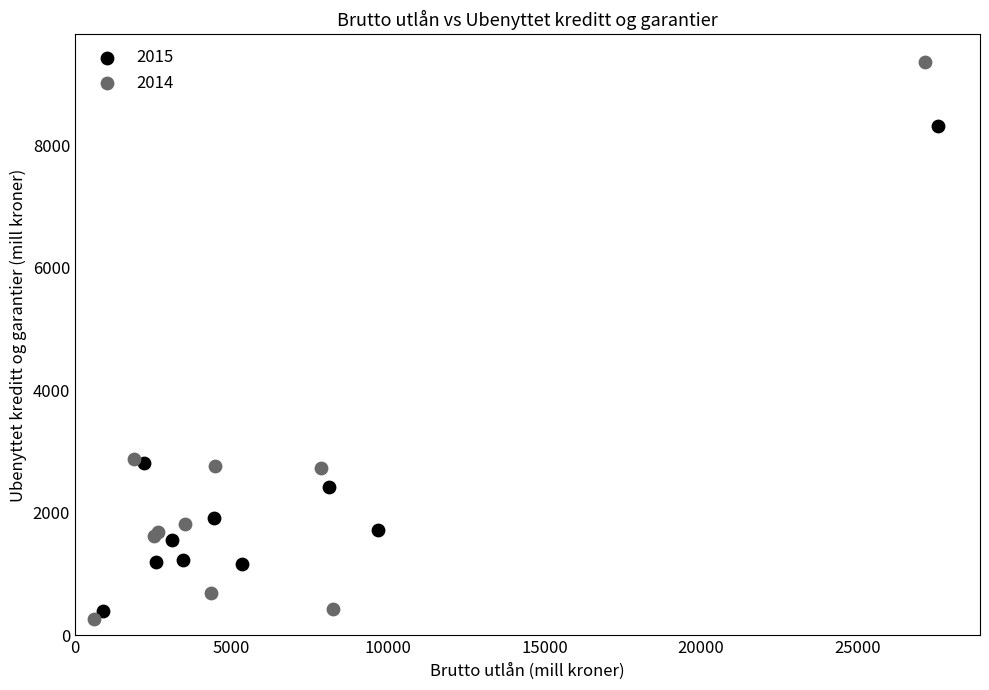

What are all the series names shown in the legend?

2015, 2014